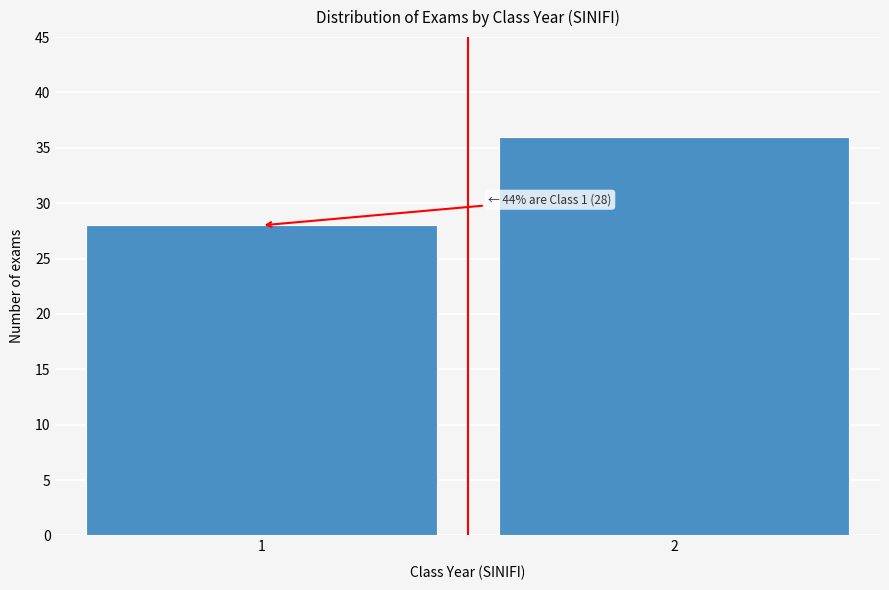

Reading left to right, transcribe all the data shown in this chart.

1=28	2=36